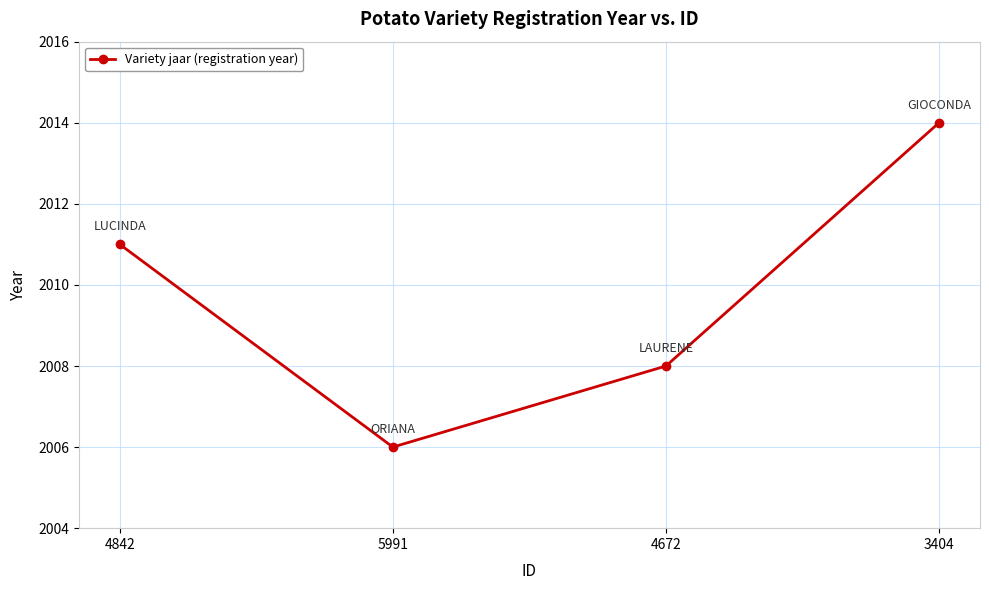

What is the minimum value shown in the chart?

2006